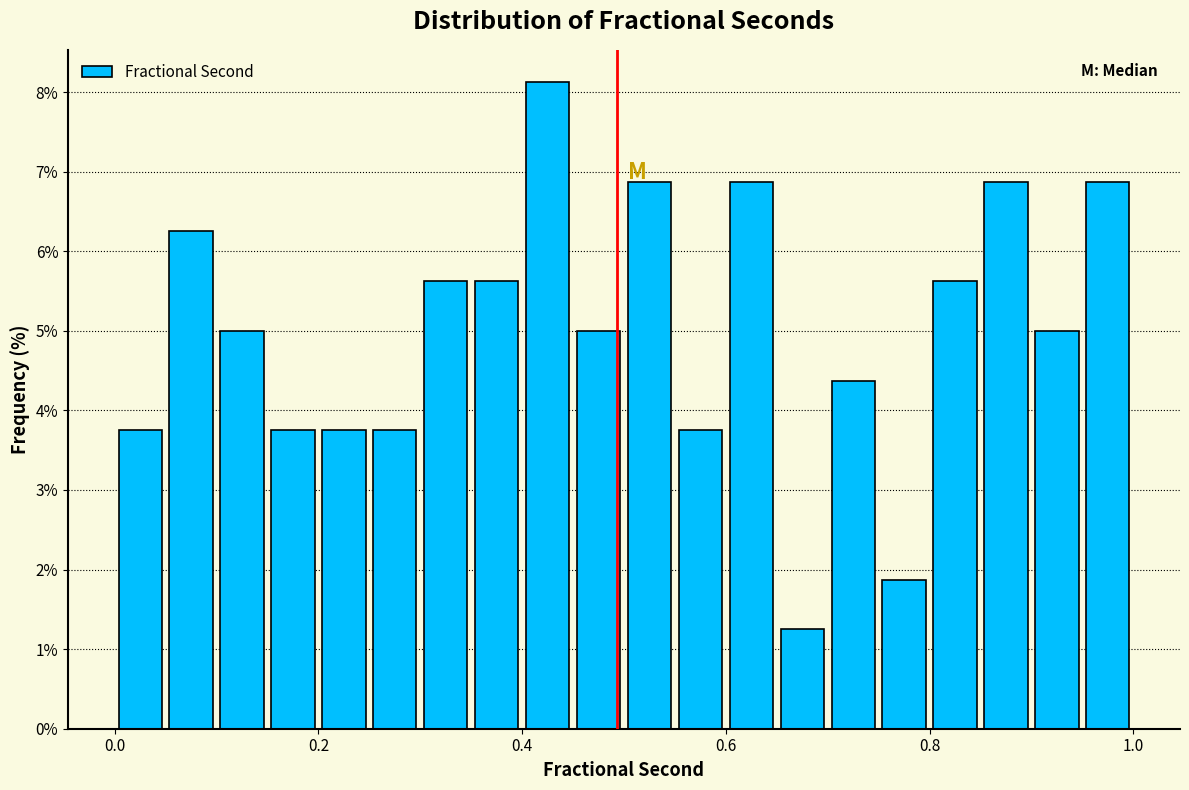

Read against the x-axis, roughly where is the centre of the tallest bar?

0.42